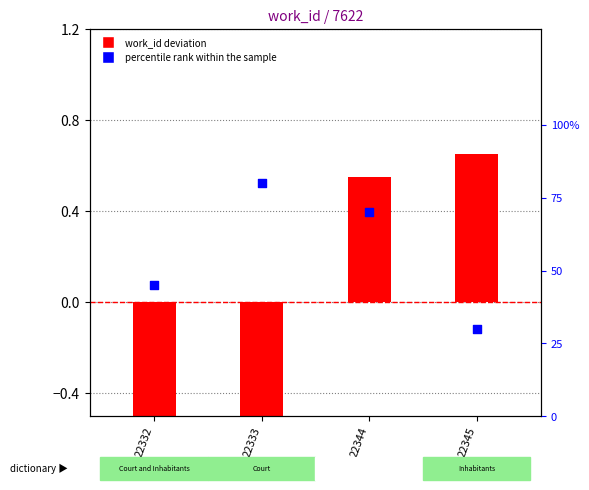

Approximately how many times larger is the value at 22344 compared to 22332?

1.6